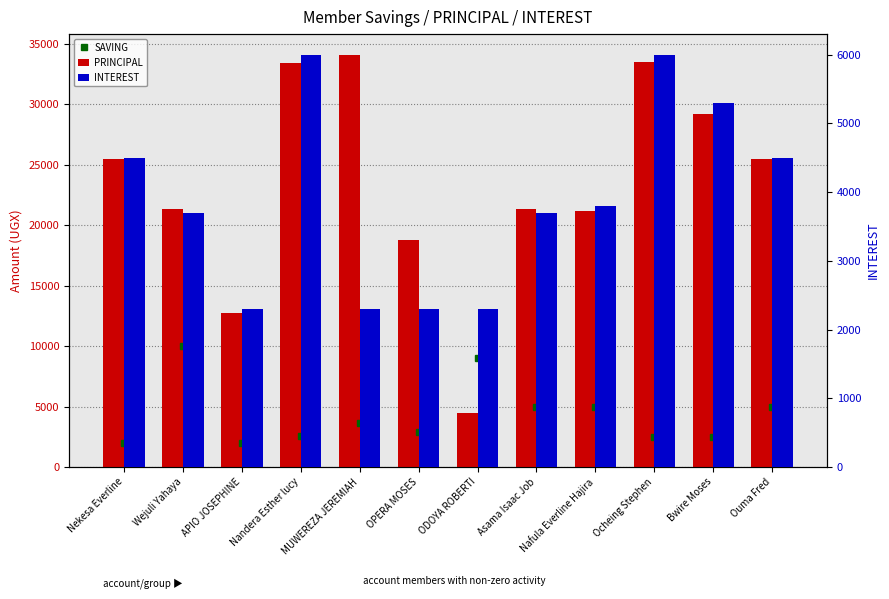

Which series has the largest total across all categories?

PRINCIPAL